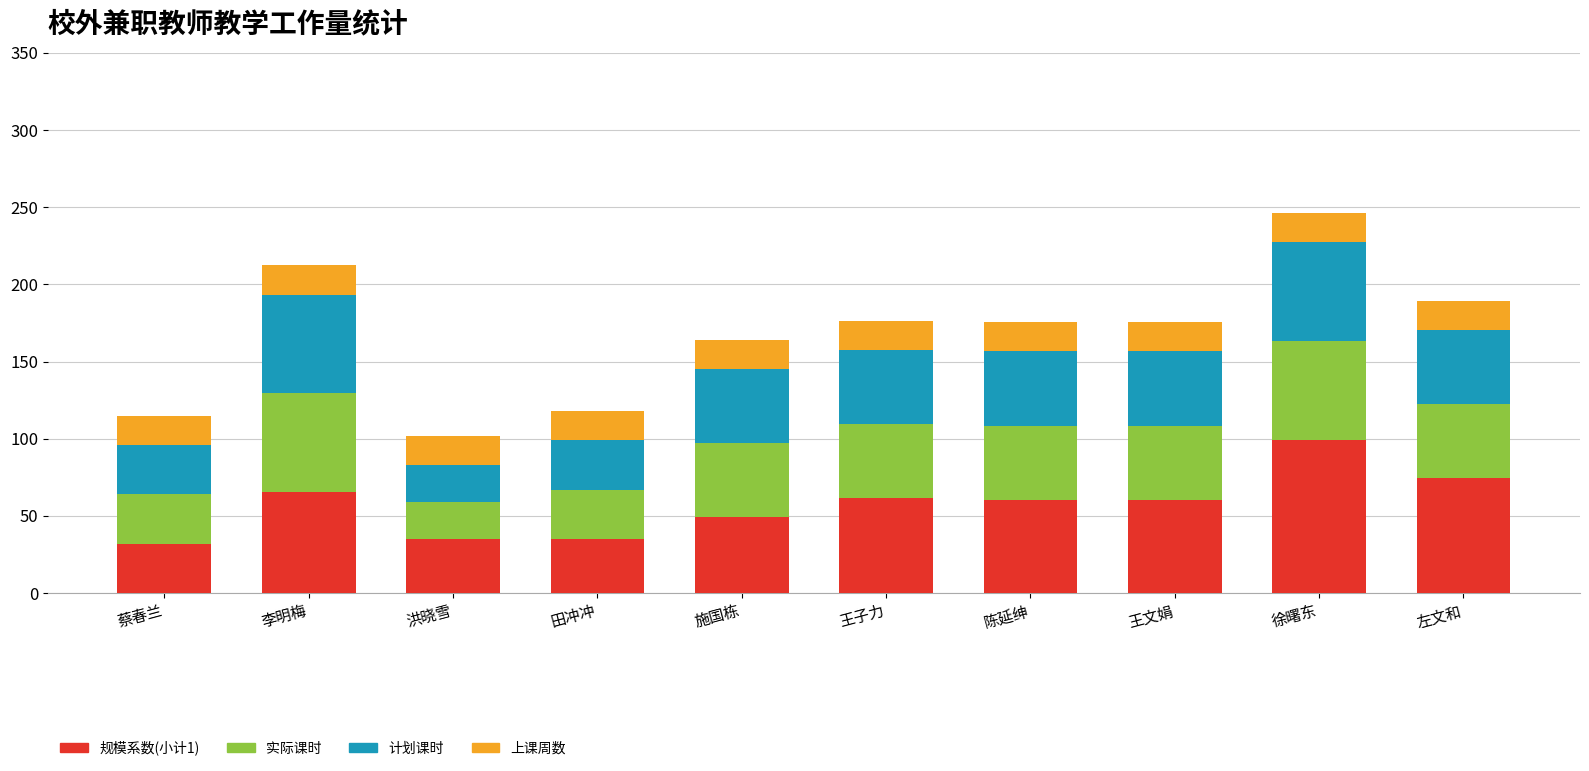

What is the minimum value for 规模系数(小计1)?

32.0